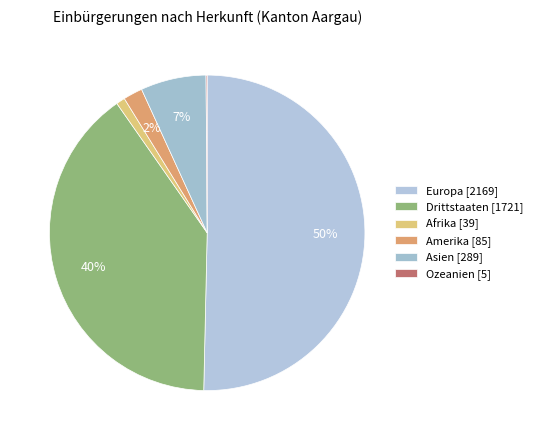

What percentage is the Drittstaaten slice, to the nearest percent?

40%